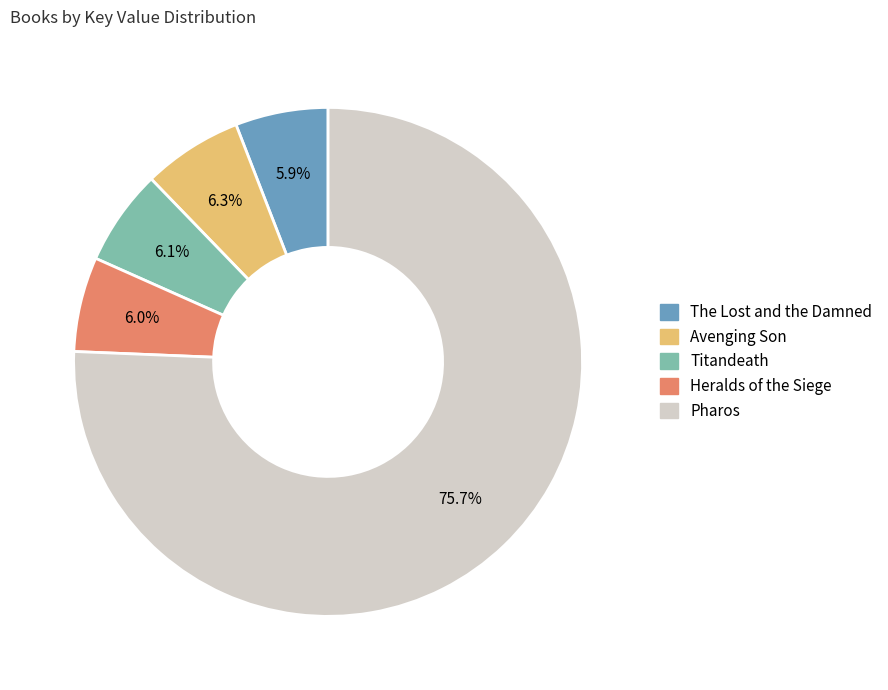

Count the number of slices in the pie.

5